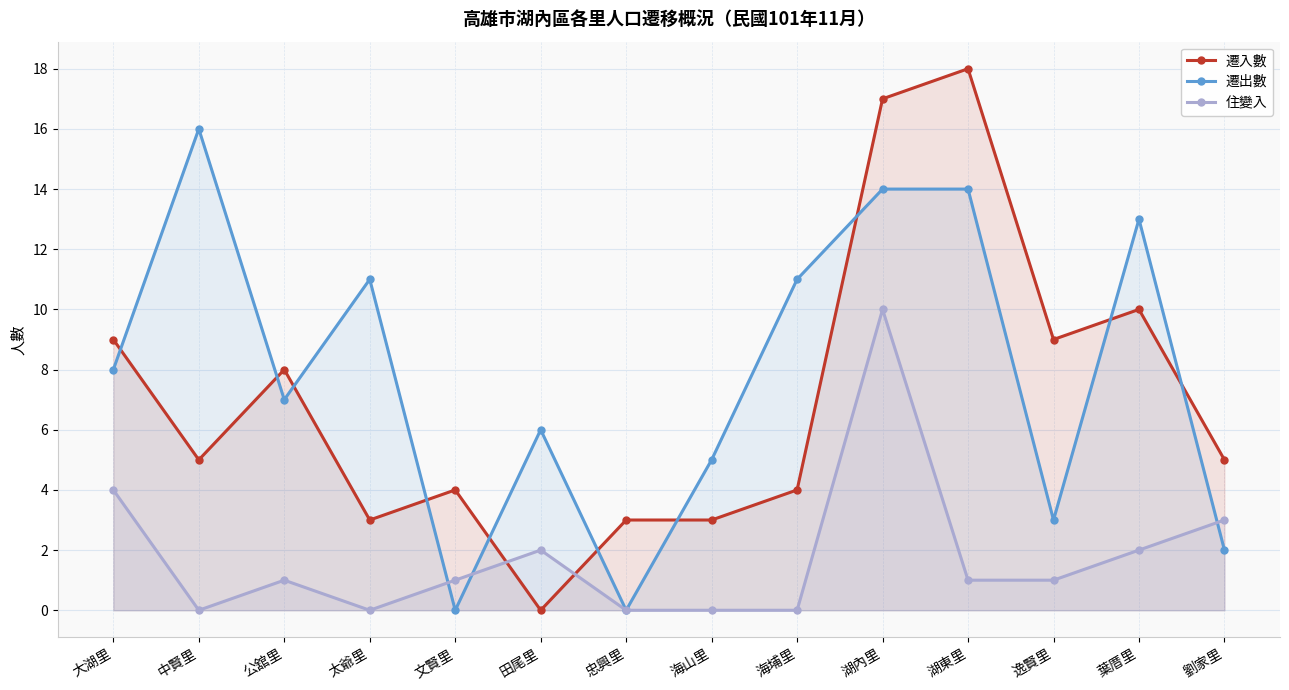

Reading left to right, list all the values displayed in this chart.

遷入數: 9	5	8	3	4	0	3	3	4	17	18	9	10	5
遷出數: 8	16	7	11	0	6	0	5	11	14	14	3	13	2
住變入: 4	0	1	0	1	2	0	0	0	10	1	1	2	3